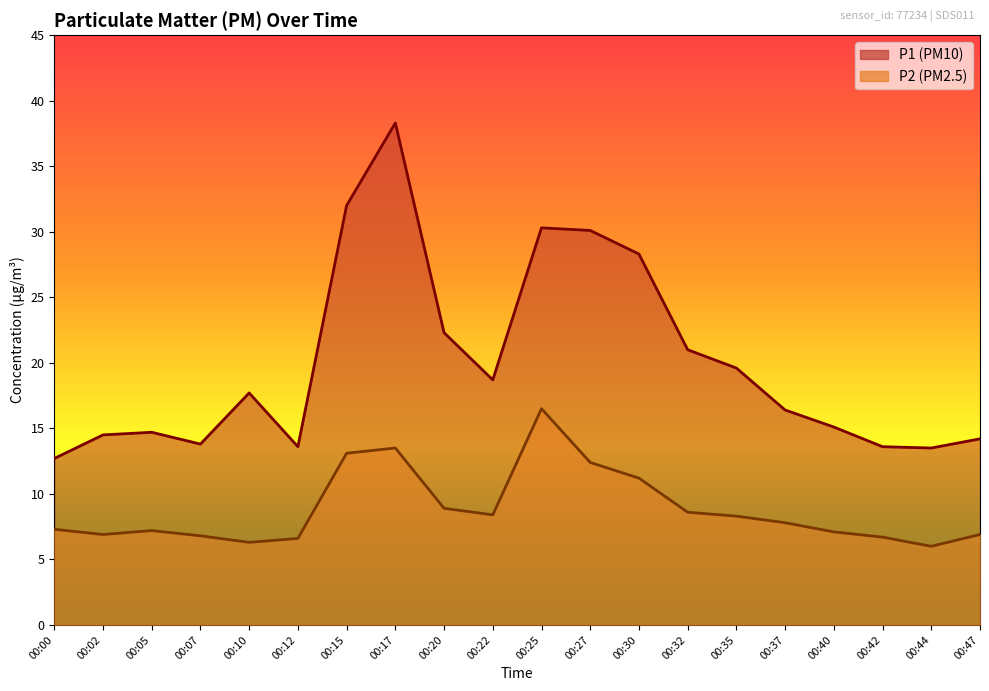

What is the value of the P2 point at the 11th from the left?

16.5